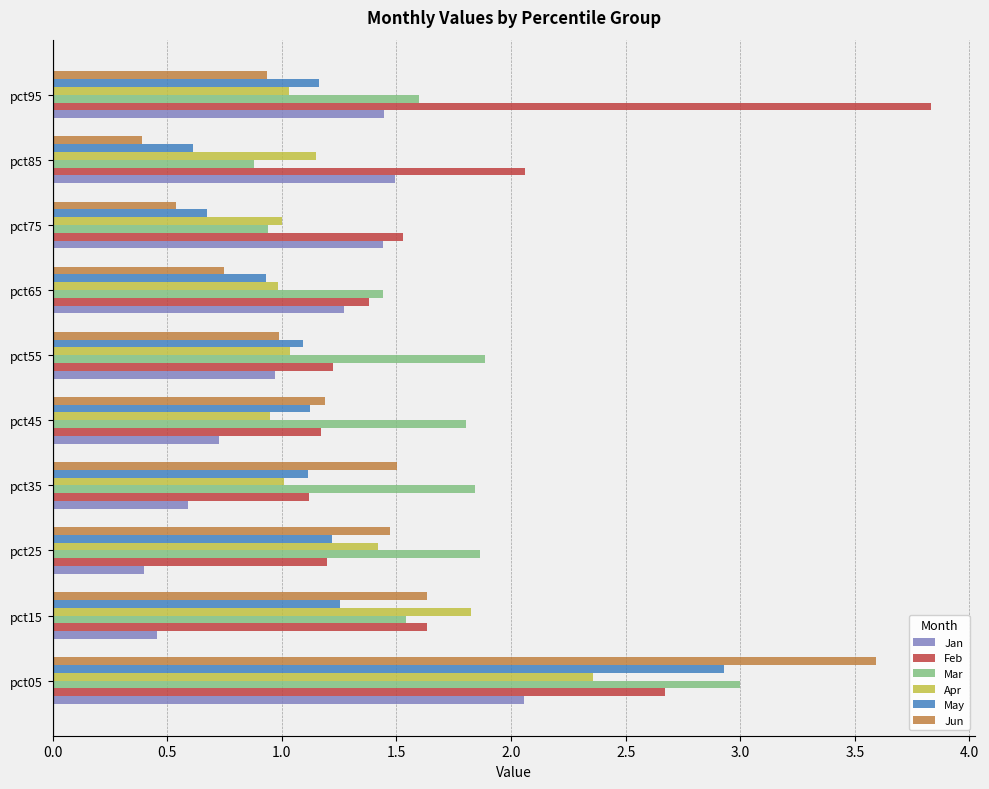

Which series has the largest range (max minus min)?

Jun